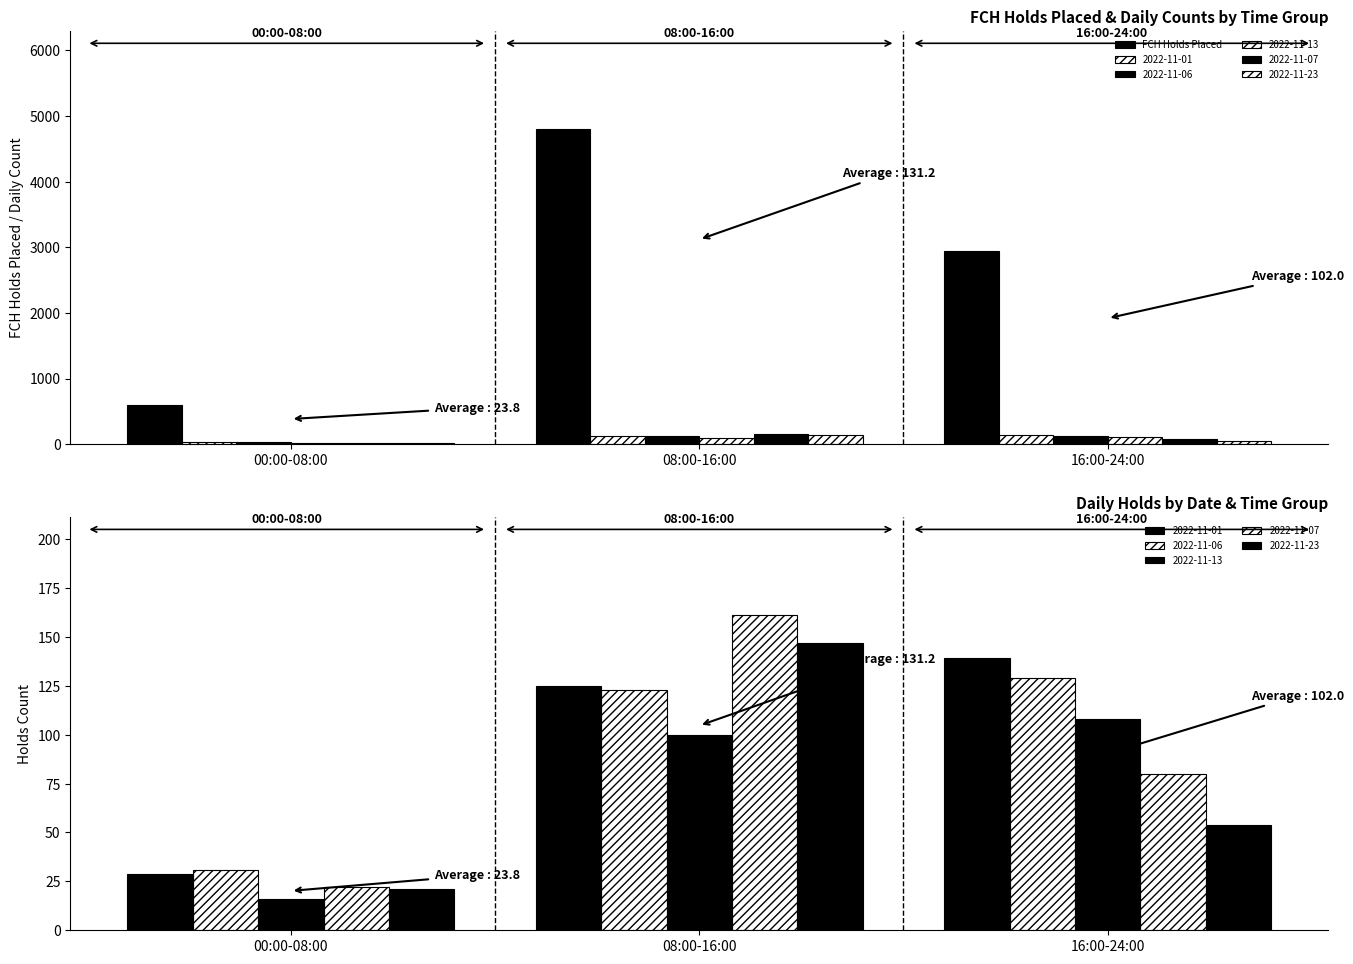

List the labels in order of value, largest first.

08:00-16:00, 16:00-24:00, 00:00-08:00